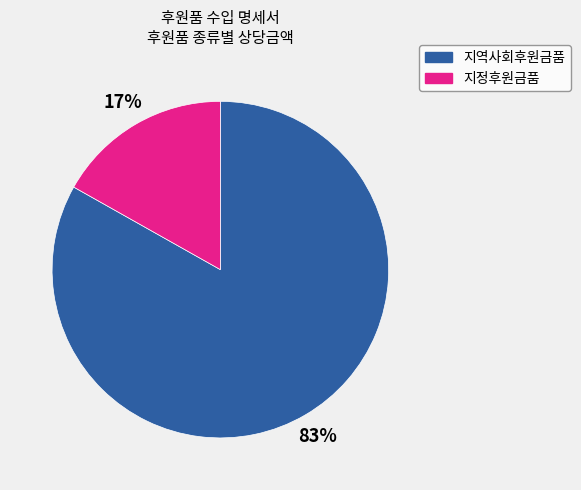

What is the smallest slice in the pie chart?

지정후원금품